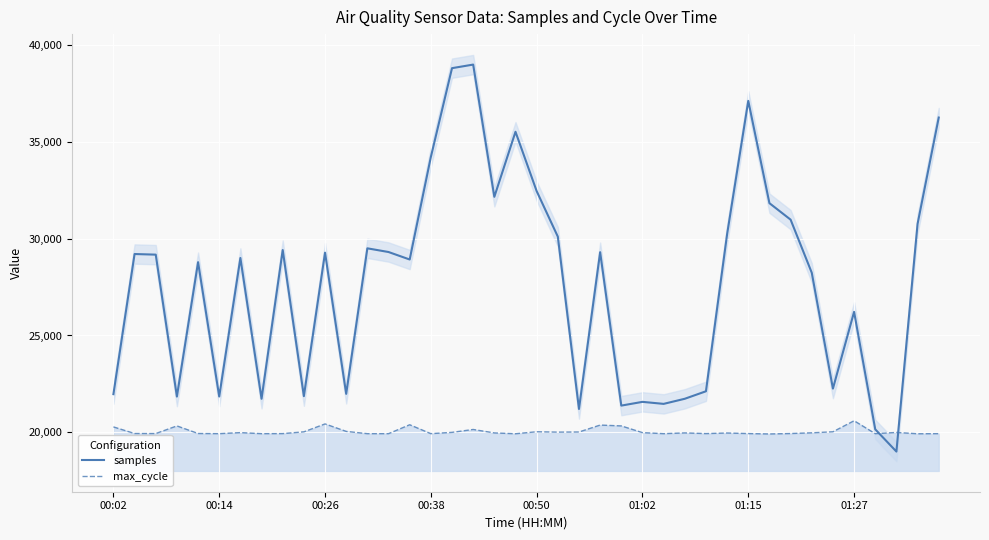

Which series has the widest spread of values?

samples